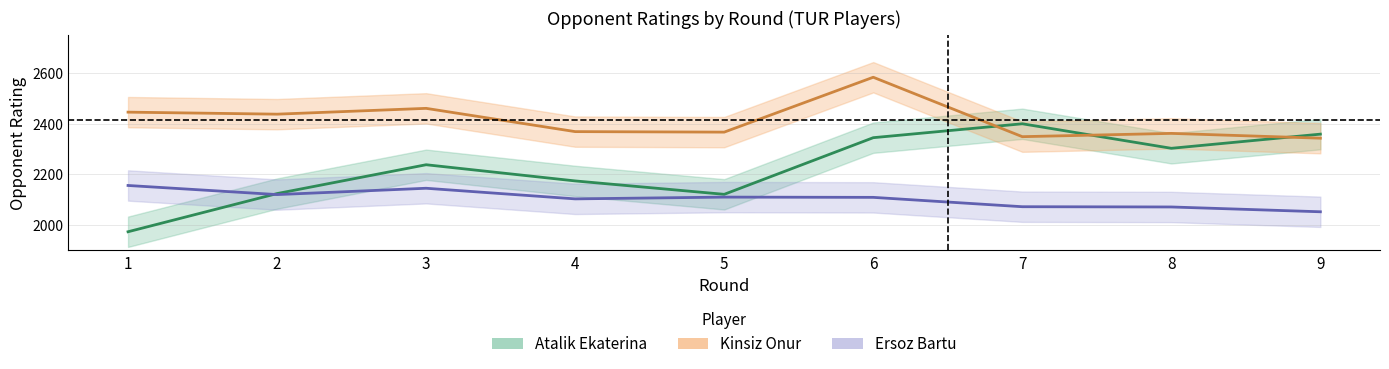

How many data points does each series have?

9